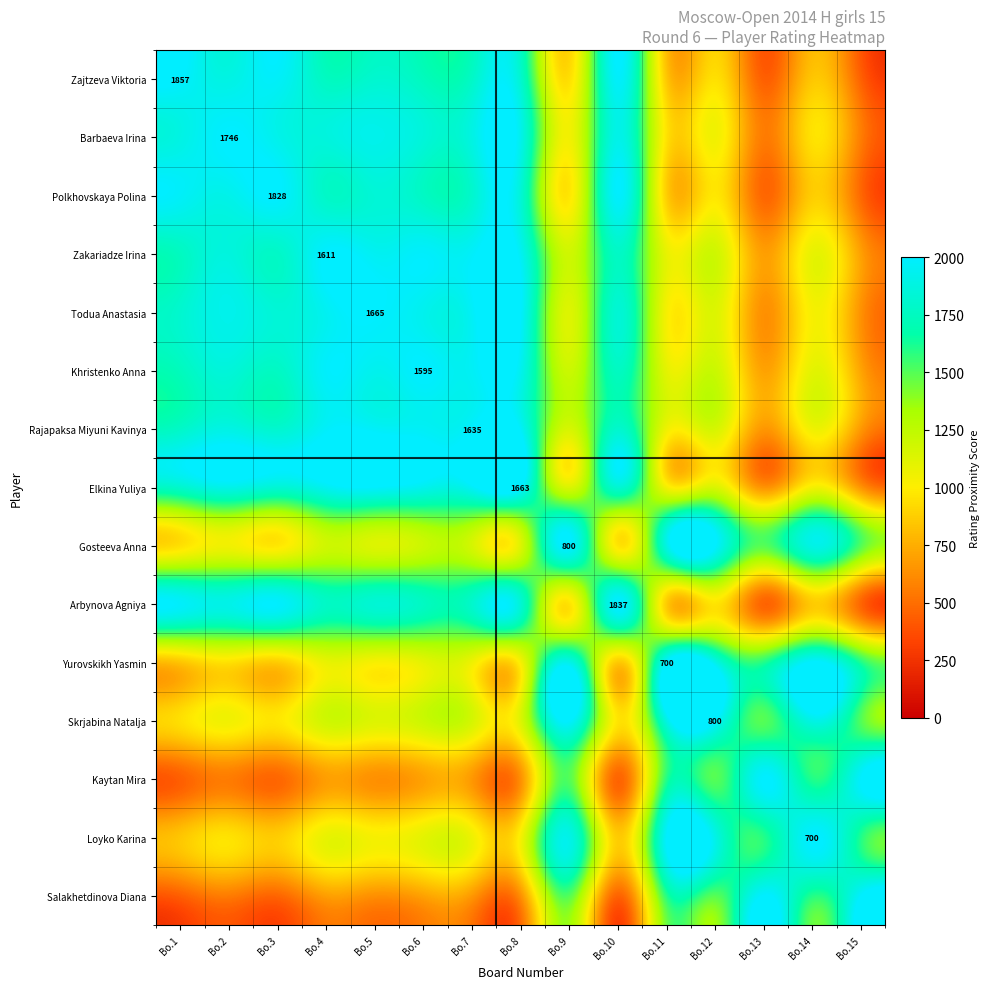

List the labels in order of Gosteeva Anna value, largest first.

Bo.9, Bo.12, Bo.11, Bo.14, Bo.13, Bo.15, Bo.6, Bo.4, Bo.7, Bo.8, Bo.5, Bo.2, Bo.3, Bo.10, Bo.1